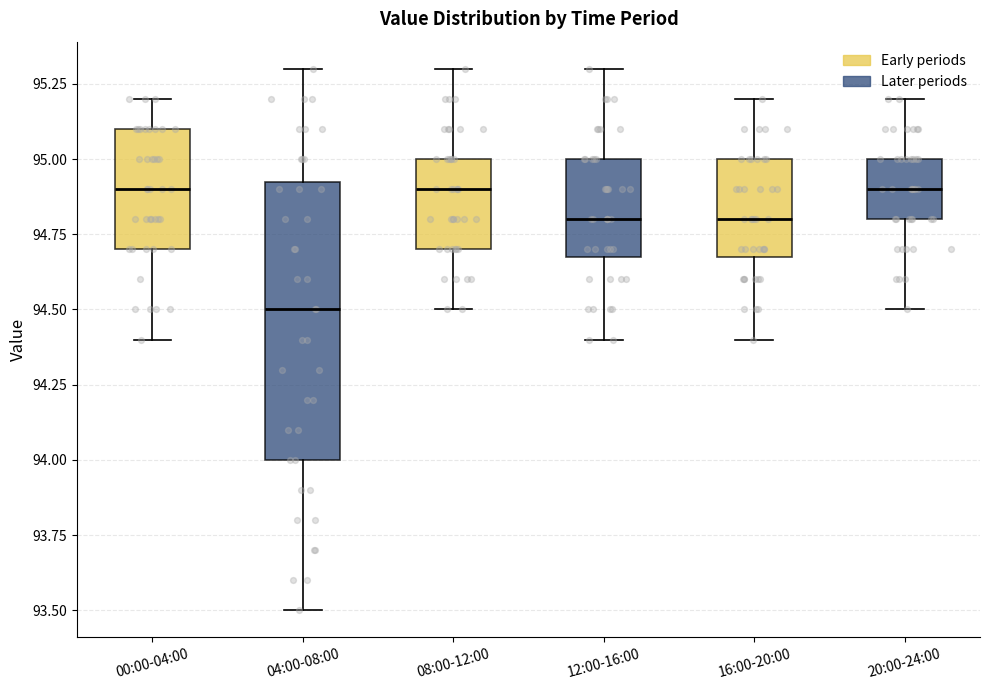

Reading left to right, read every box against the y-axis: the position of its median line, the range the box covers, and the ends of its whiskers. The values are not printed on the chart, so give them approximately, as read against the axis.

00:00-04:00: median 94.90, box 94.70 to 95.10, whiskers 94.40 to 95.20
04:00-08:00: median 94.50, box 94.00 to 94.95, whiskers 93.50 to 95.30
08:00-12:00: median 94.90, box 94.70 to 95.00, whiskers 94.50 to 95.30
12:00-16:00: median 94.80, box 94.70 to 95.00, whiskers 94.40 to 95.30
16:00-20:00: median 94.80, box 94.70 to 95.00, whiskers 94.40 to 95.20
20:00-24:00: median 94.90, box 94.80 to 95.00, whiskers 94.50 to 95.20